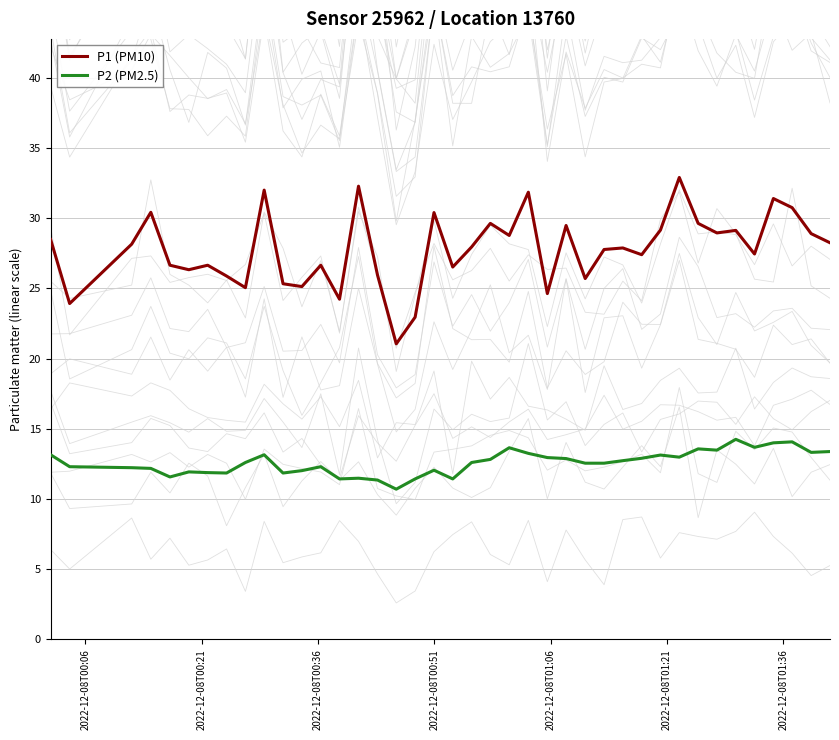

True or false: P1 (PM10) and P2 (PM2.5) cross at least once.

False